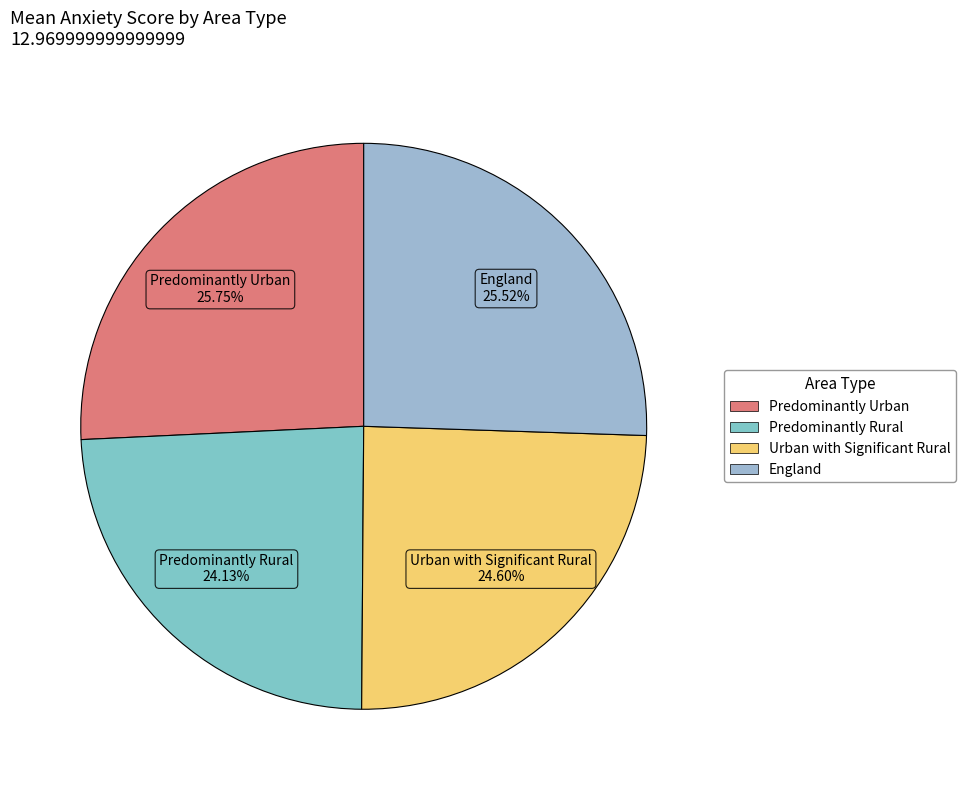

Approximately how many times larger is the value at Predominantly Urban compared to England?

1.0